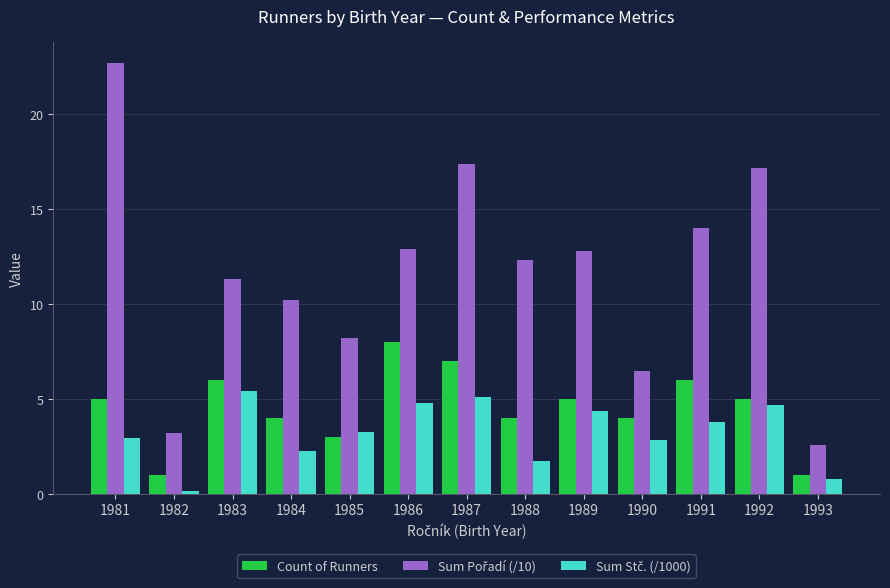

How many values in the Count of Runners series are below 5?

6